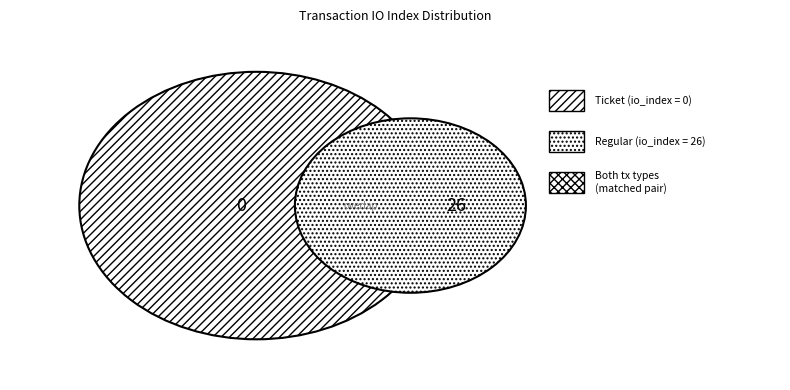

Which has a higher value, Ticket or Regular?

Regular